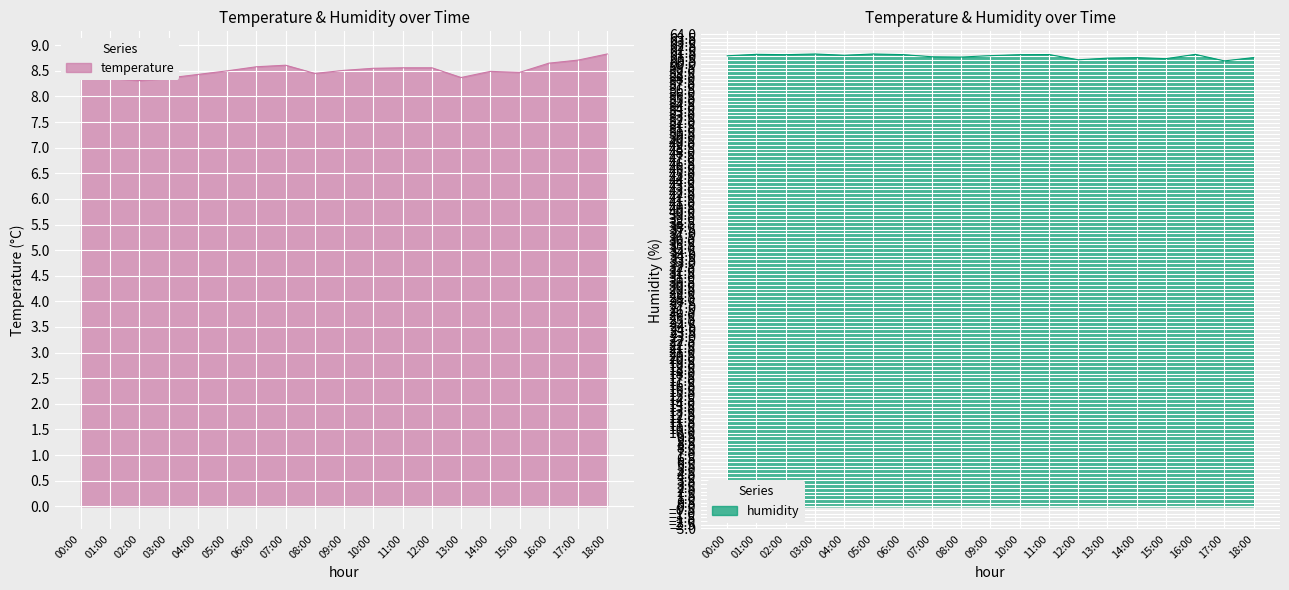

How many lines are shown in the chart?

2